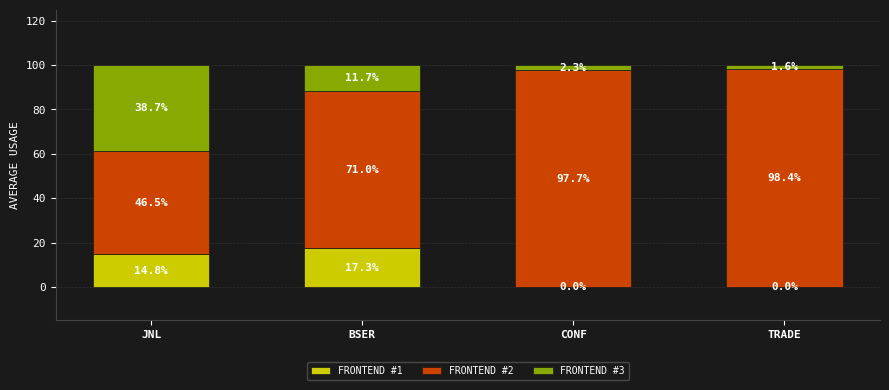

At which label is FRONTEND #1 closest to 8?

JNL